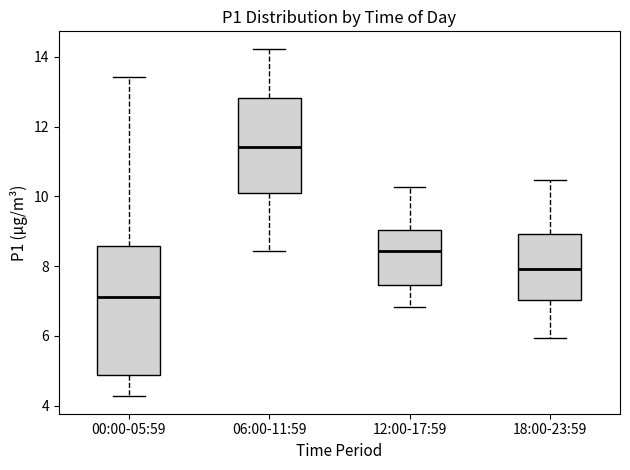

Where does the median line of the box for 06:00-11:59 sit on the y-axis? The values are not printed on the chart, so give them approximately, as read against the axis.

11.4